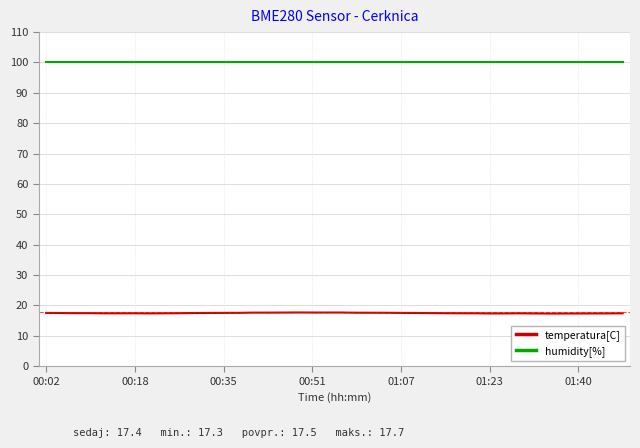

What is the greatest value displayed?

100.0